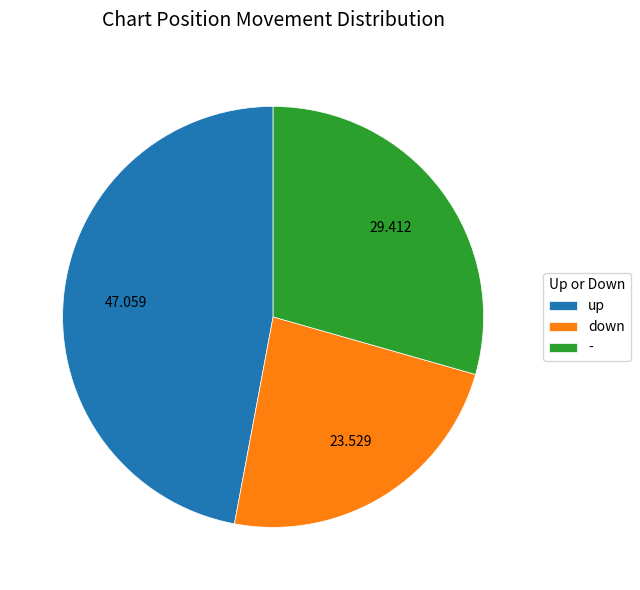

Which category has the smallest portion of the pie?

down